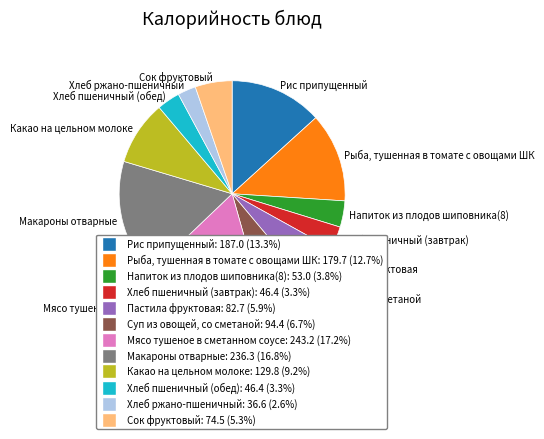

Is there any slice that represents more than half of the pie?

No